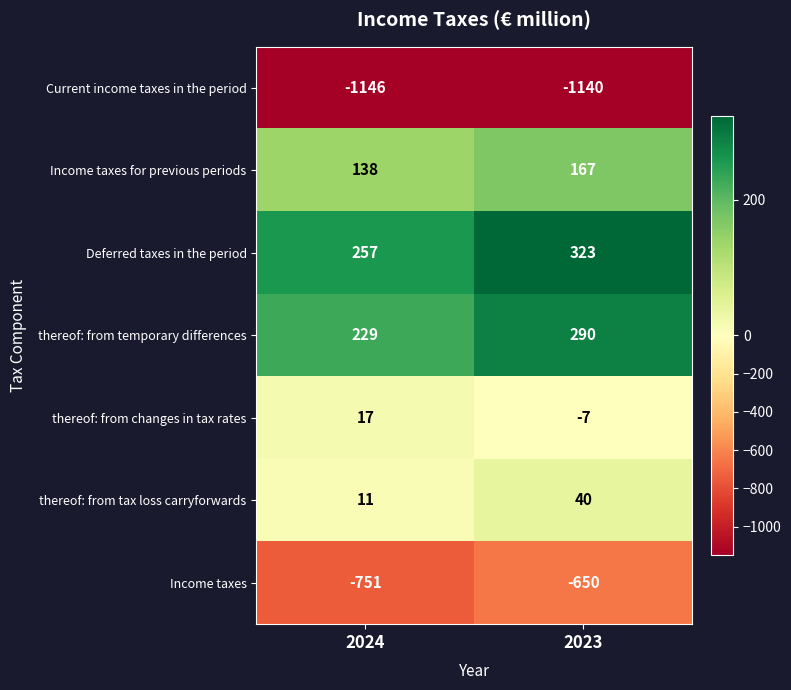

What is the sum of all thereof: from tax loss carryforwards values?

51